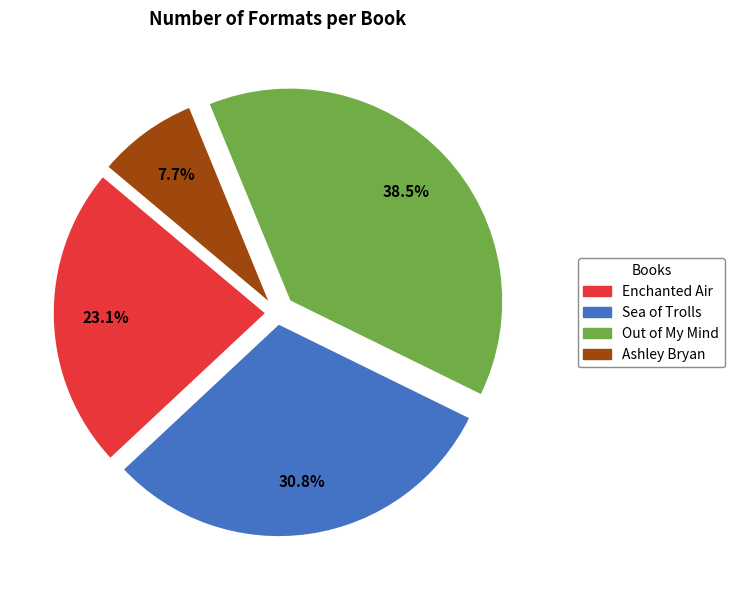

Is the sum of Out of My Mind and Ashley Bryan greater than half?

No